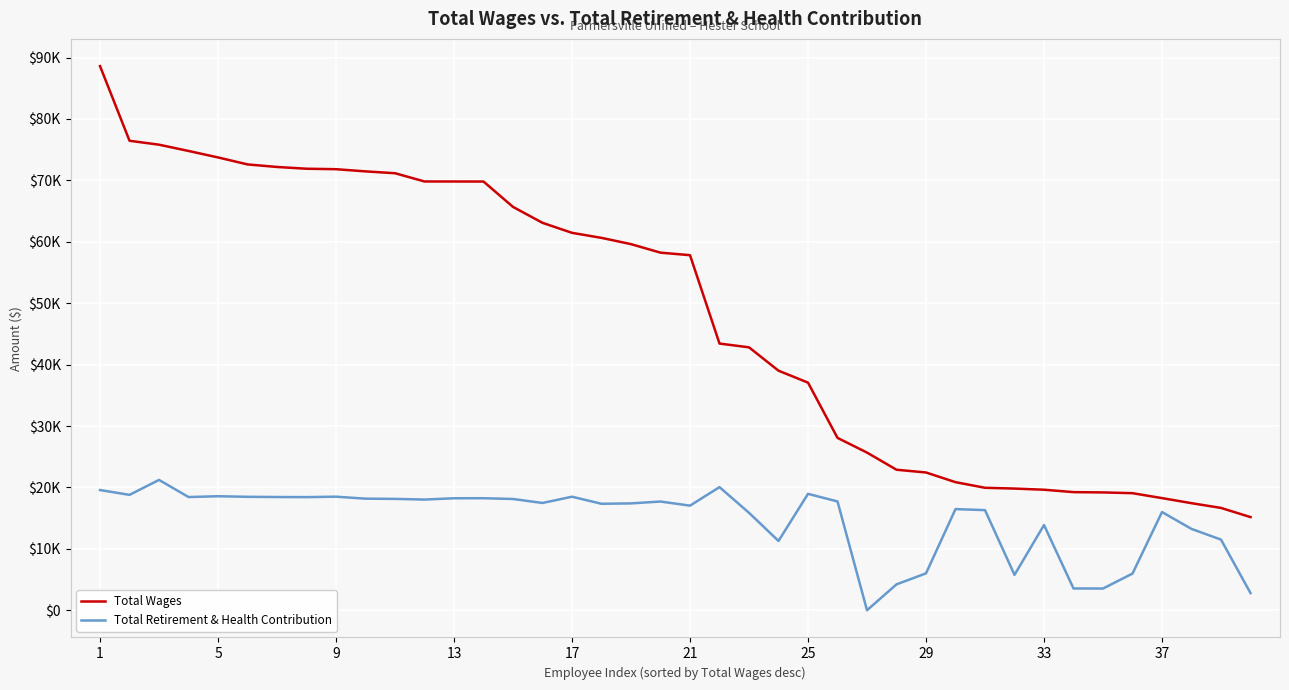

What are all the series names shown in the legend?

Total Wages, Total Retirement & Health Contribution